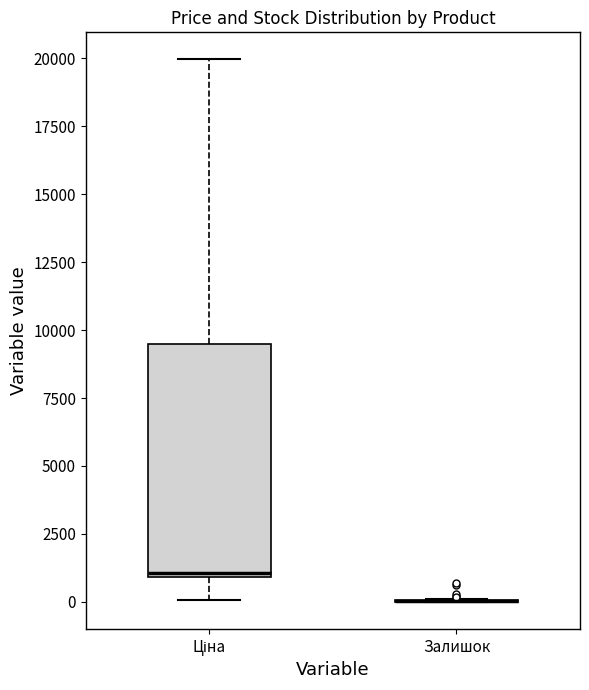

Where is the lower edge of the box for Ціна on the y-axis? The values are not printed on the chart, so give them approximately, as read against the axis.

1000